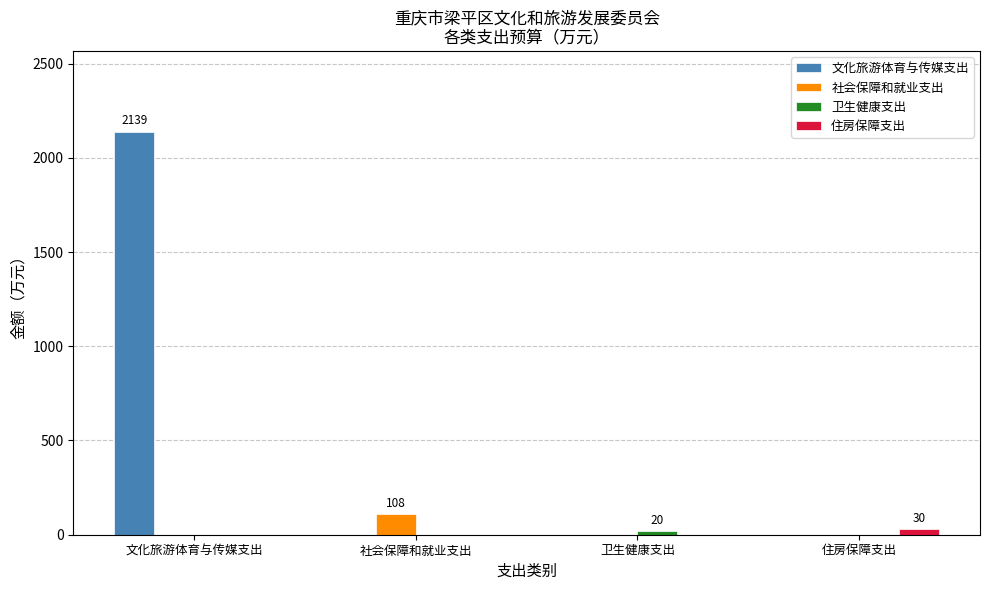

Which series has the largest total across all categories?

文化旅游体育与传媒支出